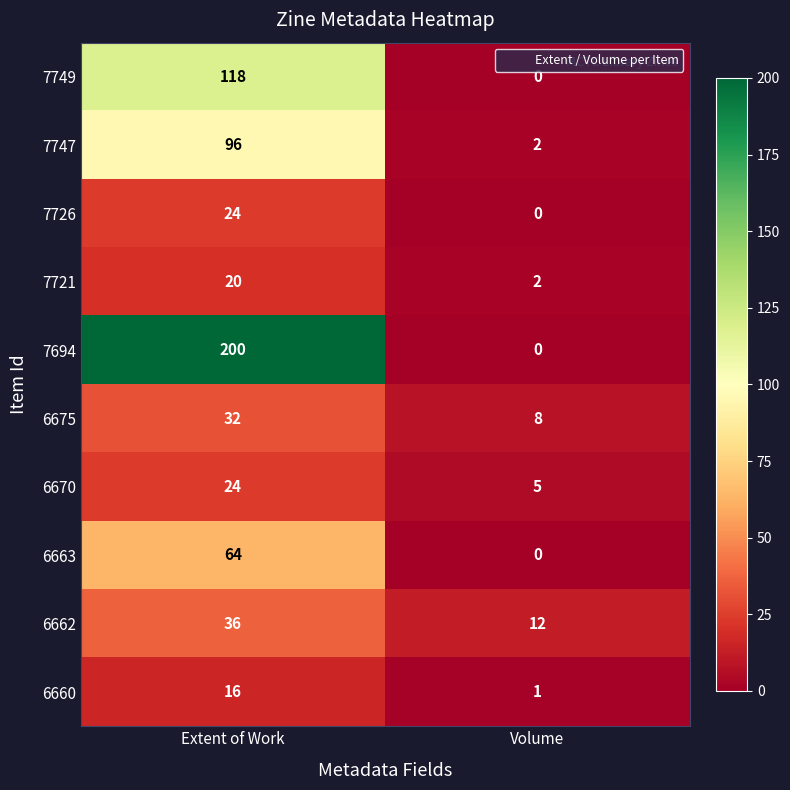

What is the maximum value shown in the chart?

200